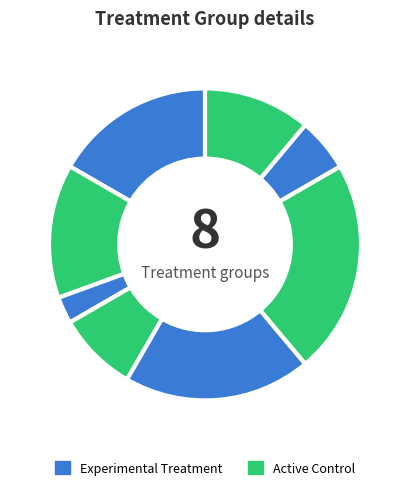

Does any single category account for the majority?

No